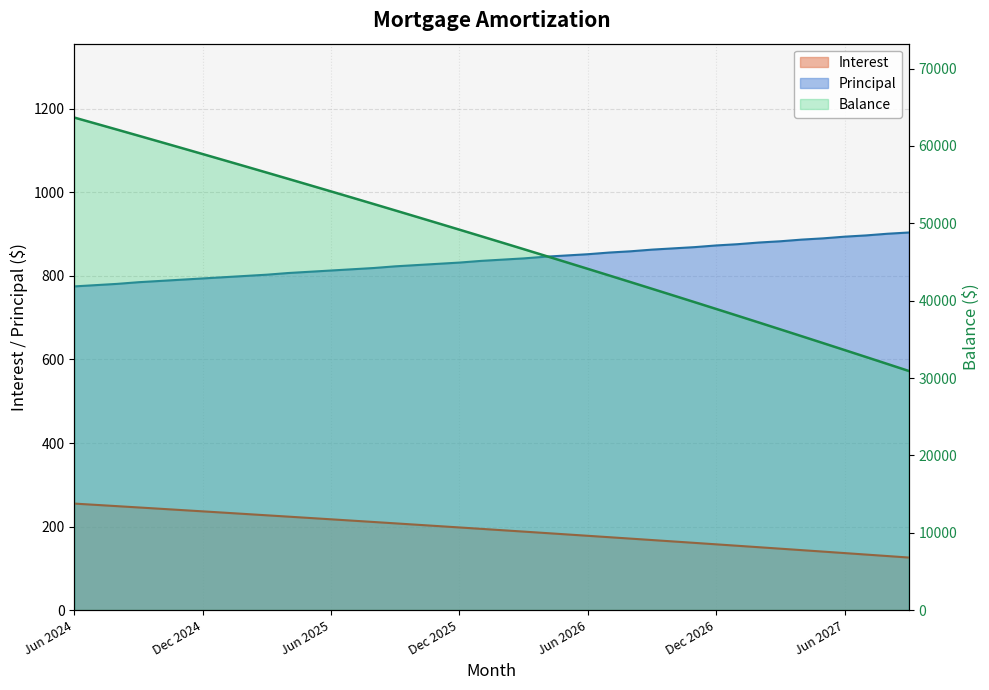

True or false: Interest and Principal intersect in this chart.

False